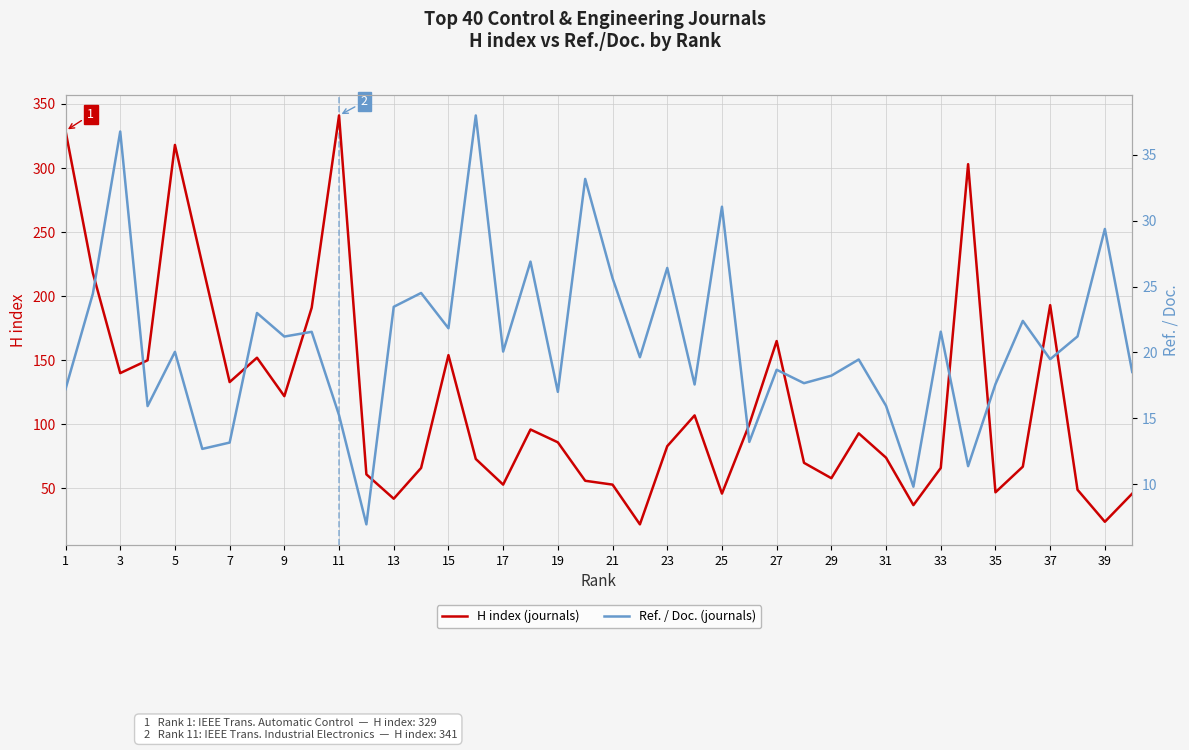

What is the lowest value of the H index (journals) series?

22